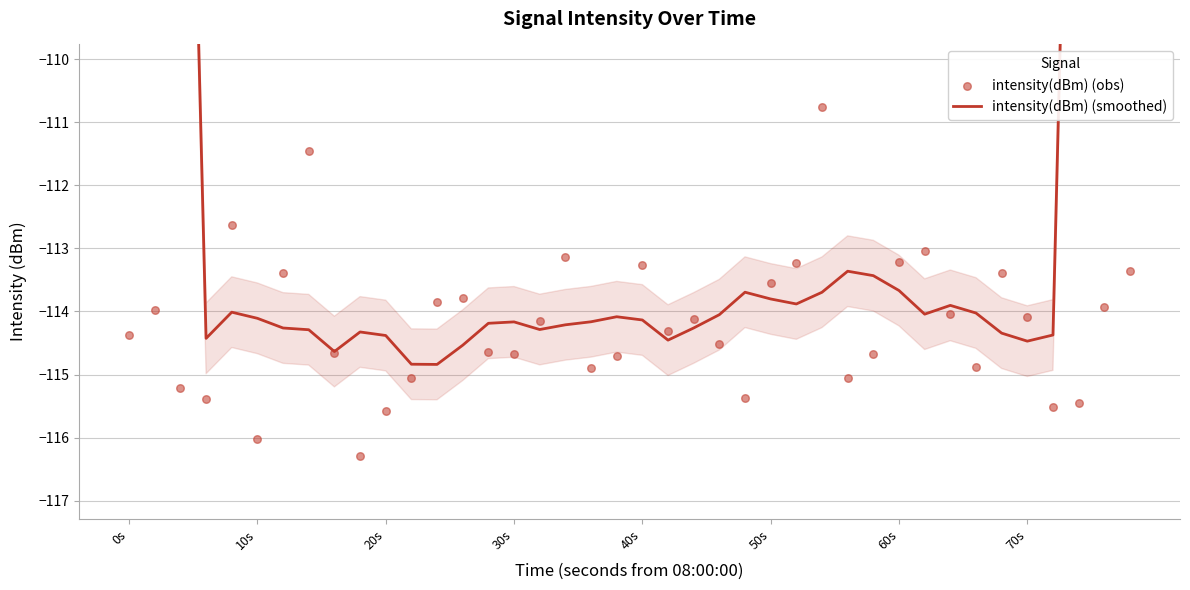

Which series has the largest Y range (max minus min)?

intensity(dBm) (smoothed)